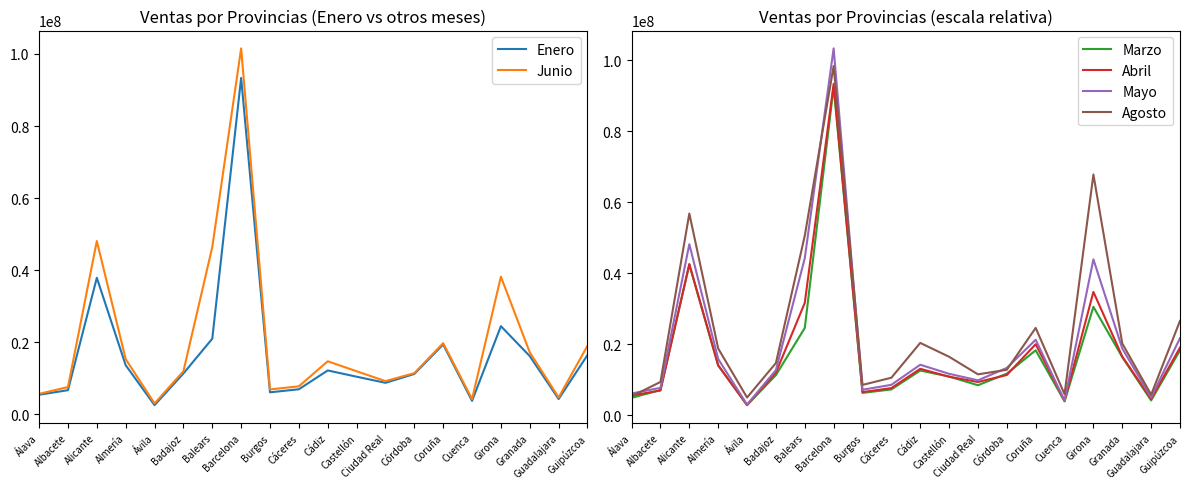

At which label is Junio closest to 52289276?

Alicante